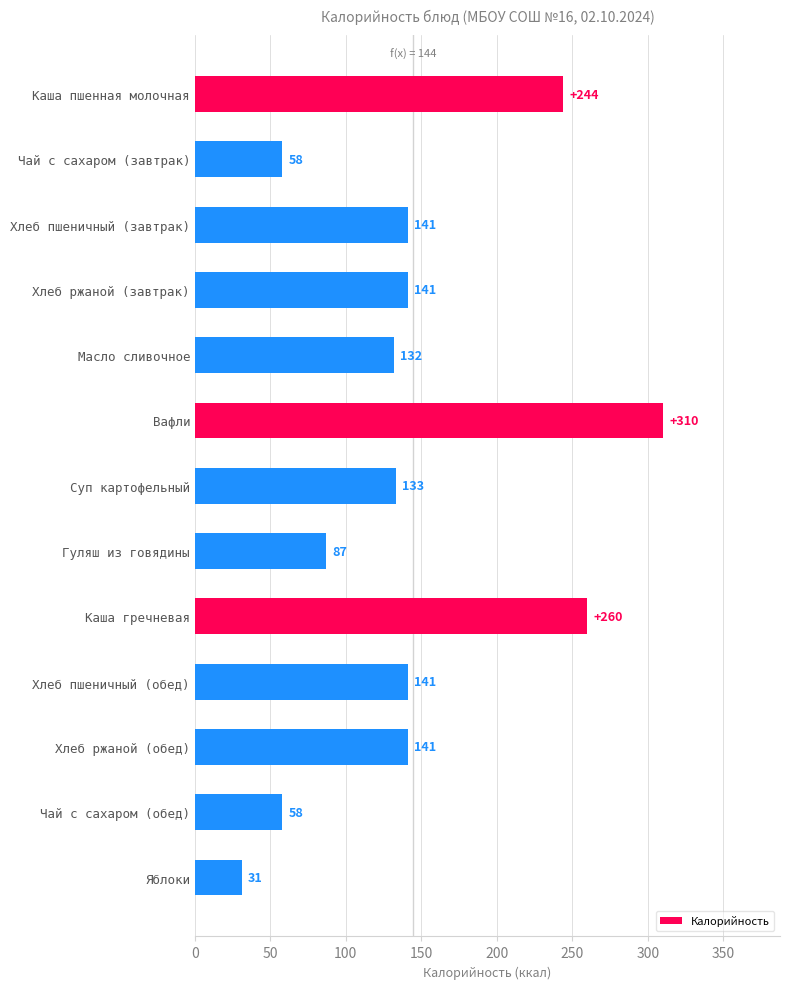

True or false: the data shows 141 at Хлеб ржаной (завтрак).

True